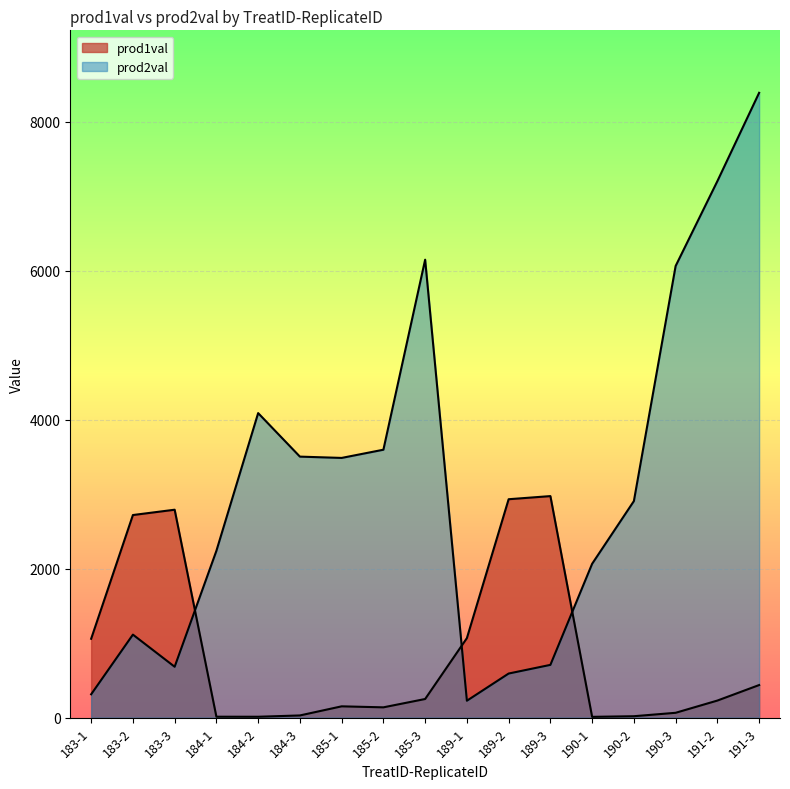

What position from the right is 189-1?

8